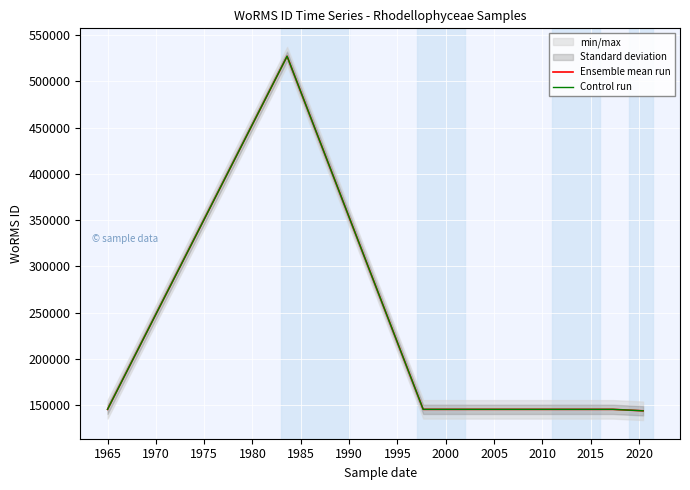

Is it true that Control run equals 143385 at 1965?

False